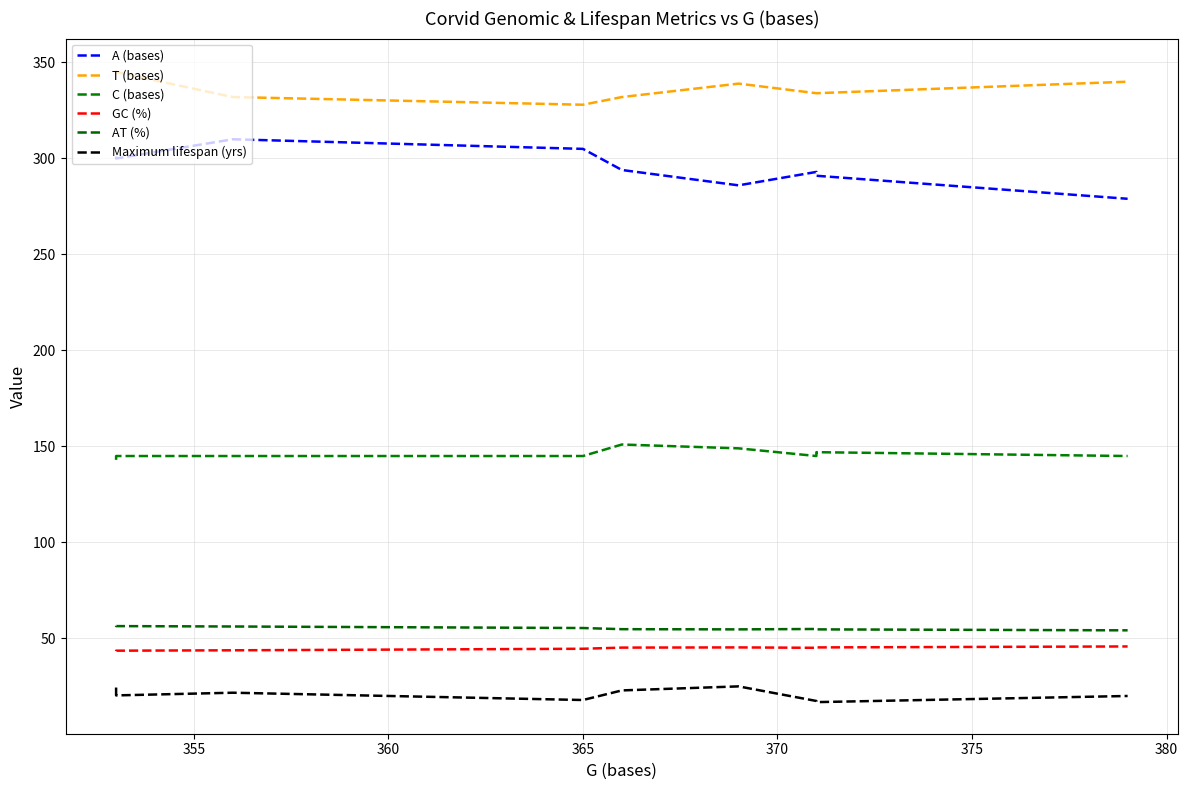

Rank the series at 355 from lowest to highest value.

Maximum lifespan (yrs), GC (%), AT (%), C (bases), A (bases), T (bases)